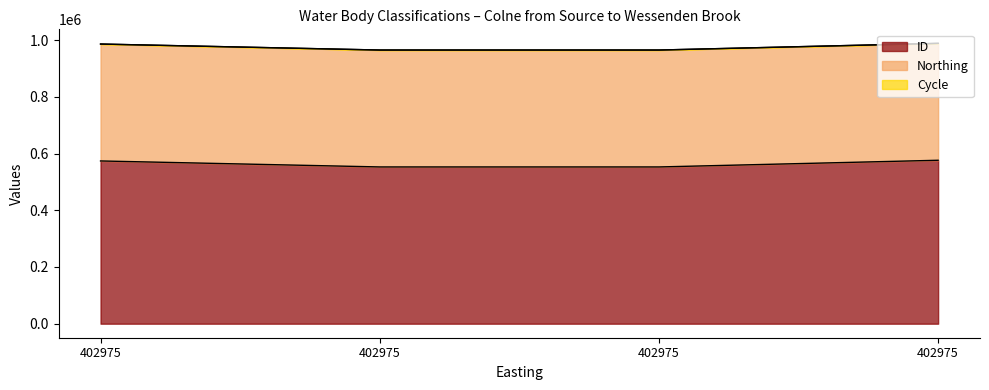

At which category is the sum across all series the highest?

402975